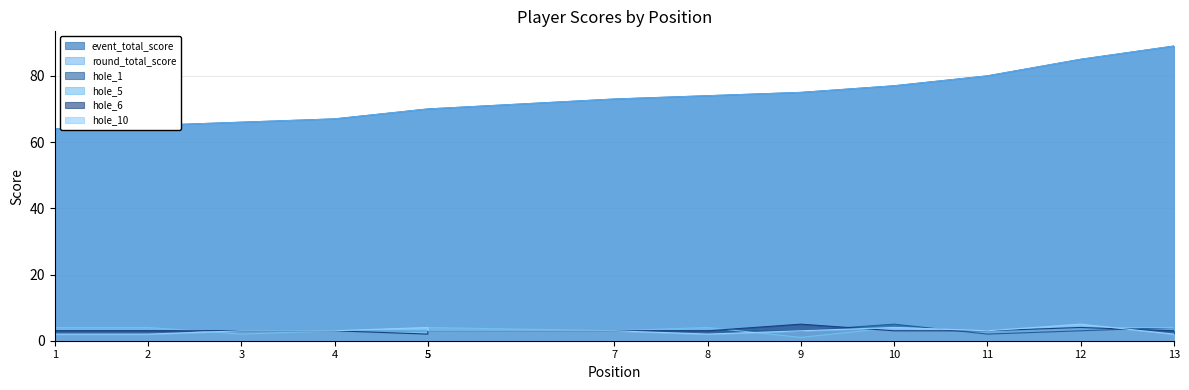

Reading left to right, transcribe all the data shown in this chart.

event_total_score: 64	65	66	67	70	70	73	74	75	77	80	85	89
round_total_score: 64	65	66	67	70	70	73	74	75	77	80	85	89
hole_1: 3	3	3	3	3	3	3	3	3	5	2	3	4
hole_5: 4	4	2	3	3	4	3	4	1	4	3	4	4
hole_6: 3	3	3	3	2	3	3	3	5	3	3	4	3
hole_10: 2	2	3	3	4	3	3	2	3	4	3	5	2